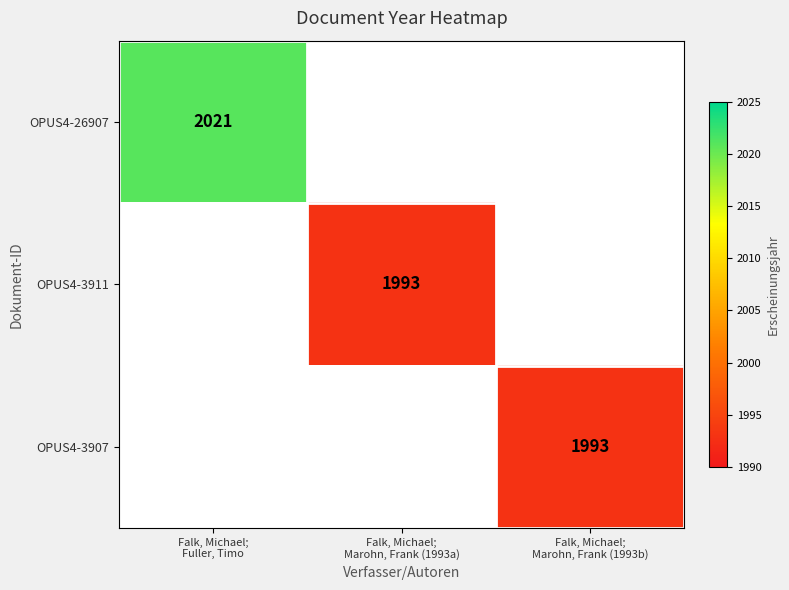

Between Falk, Michael;
Marohn, Frank (1993a) and Falk, Michael;
Fuller, Timo, which is larger?

Falk, Michael;
Fuller, Timo